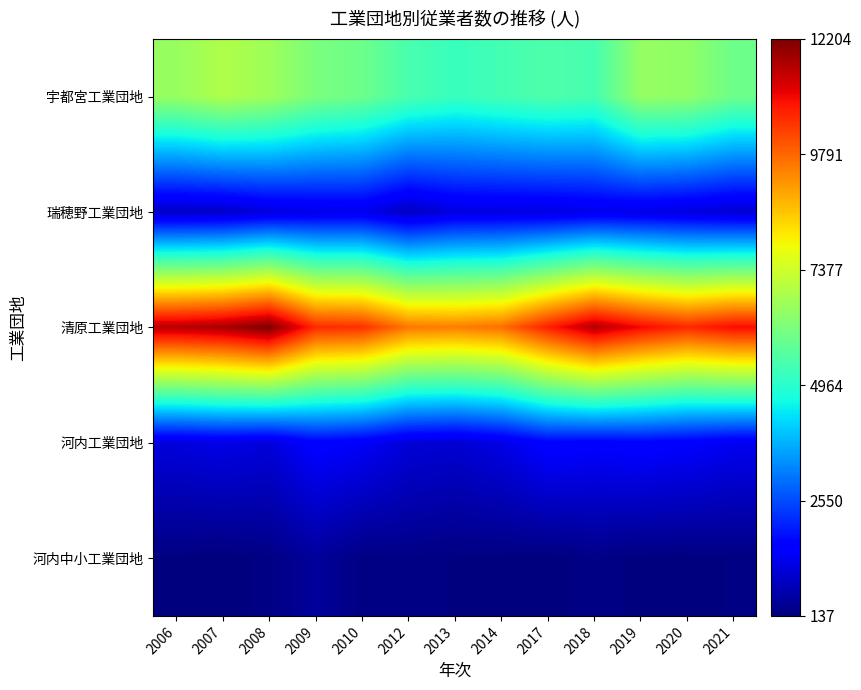

Reading left to right, what are all the values shown in this chart?

宇都宮工業団地: 2006=6571	2007=6922	2008=6675	2009=6154	2010=5952	2012=5439	2013=5184	2014=5342	2017=5507	2018=5385	2019=6527	2020=6483	2021=5962
瑞穂野工業団地: 2006=876	2007=901	2008=1127	2009=1240	2010=1277	2012=837	2013=1148	2014=1153	2017=1156	2018=1267	2019=1219	2020=1127	2021=1008
清原工業団地: 2006=11594	2007=11760	2008=12204	2009=10578	2010=10489	2012=9580	2013=9494	2014=9680	2017=10707	2018=11622	2019=11003	2020=10585	2021=10954
河内工業団地: 2006=1137	2007=1248	2008=1115	2009=1583	2010=1446	2012=1100	2013=1024	2014=1225	2017=1633	2018=1560	2019=1621	2020=1530	2021=1356
河内中小工業団地: 2006=177	2007=137	2008=214	2009=448	2010=205	2012=221	2013=179	2014=172	2017=148	2018=231	2019=163	2020=165	2021=190